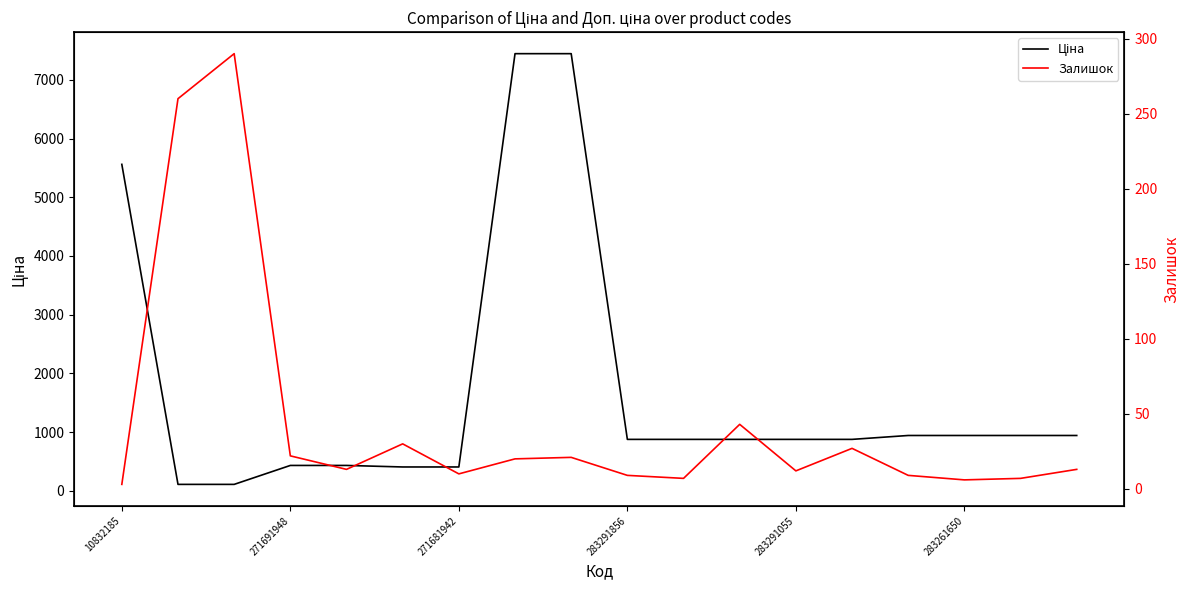

How many data points in Залишок are less than 13?

8